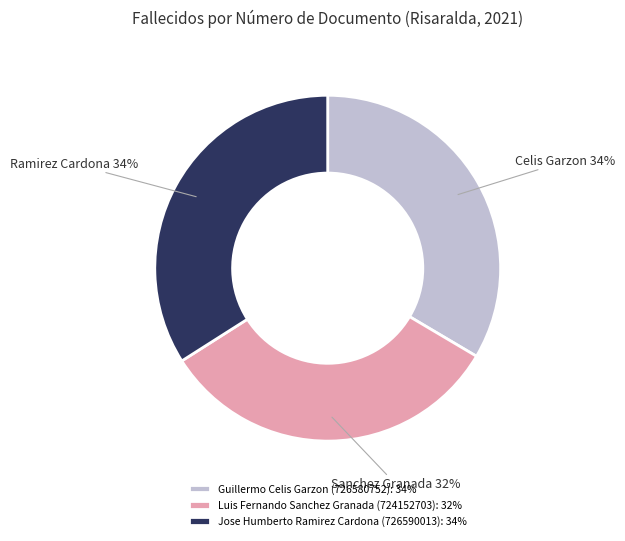

What percentage is the Guillermo Celis Garzon (726580752) slice, to the nearest percent?

34%